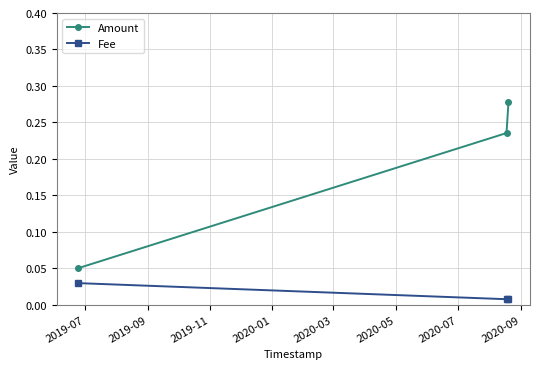

Rank the series by their average value, from lowest to highest.

Fee, Amount